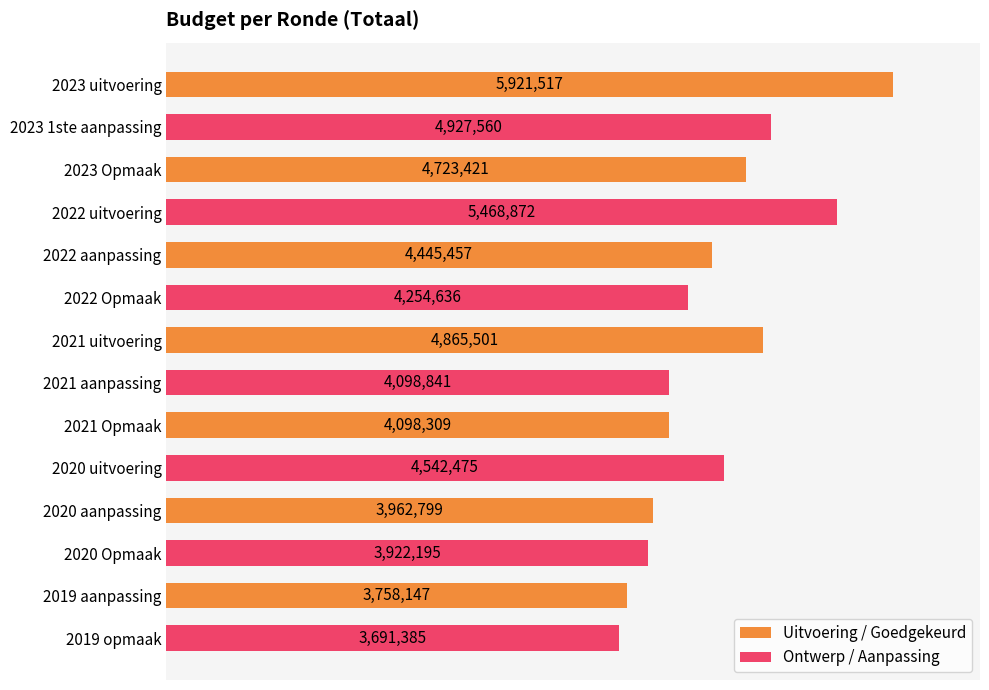

Are the bars horizontal?

Yes